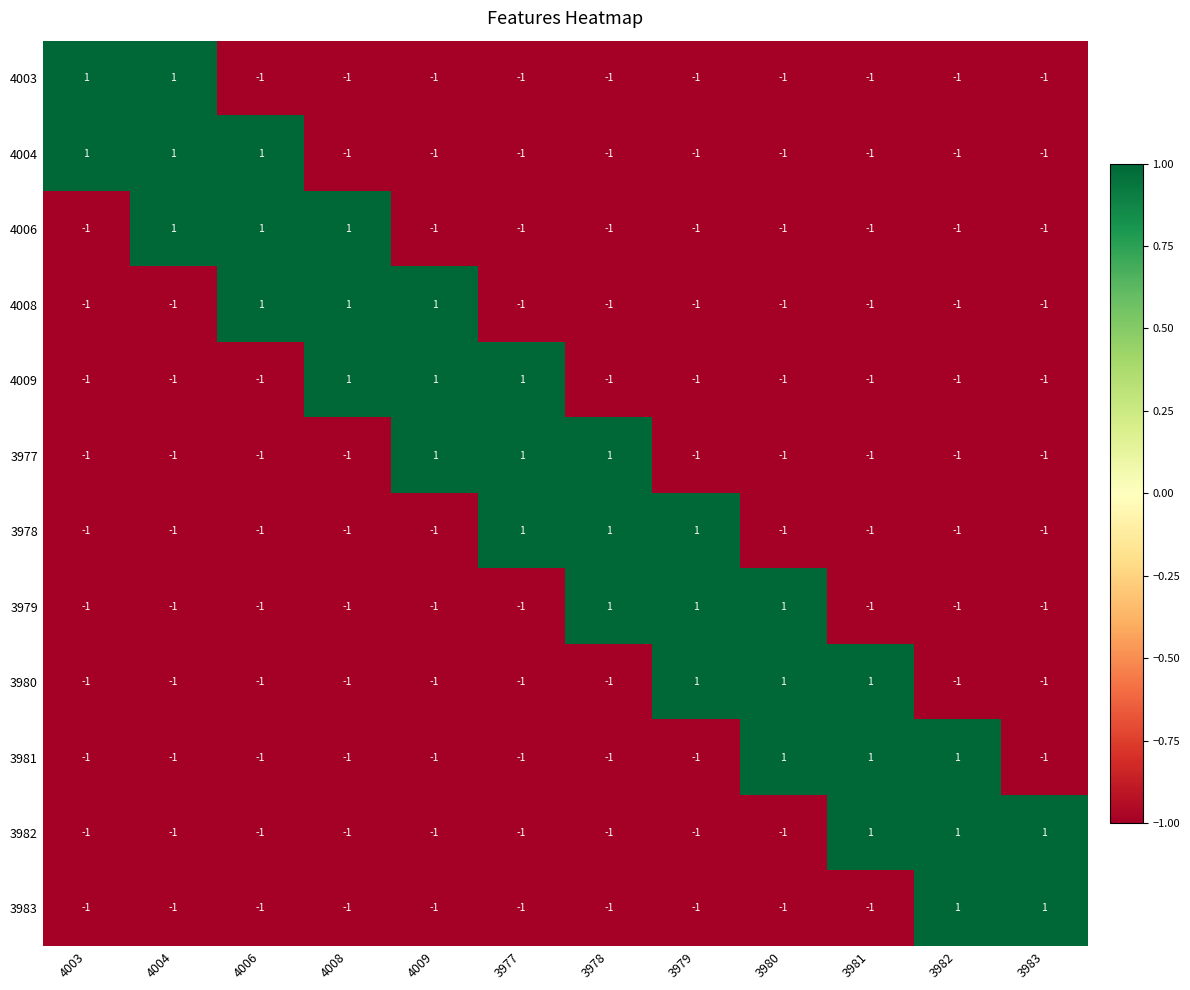

How many 3981 values are between -1 and 1?

12